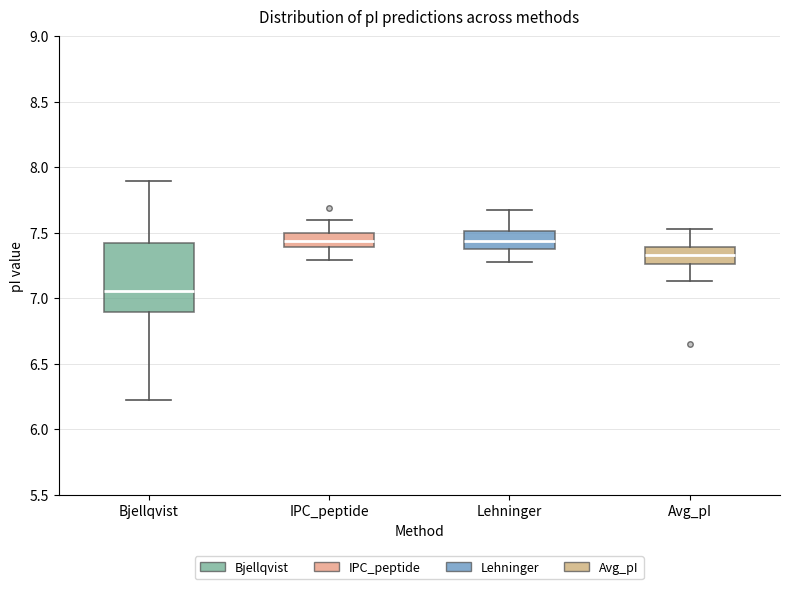

Comparing the boxes themselves (not the whiskers), which one is the tallest?

Bjellqvist